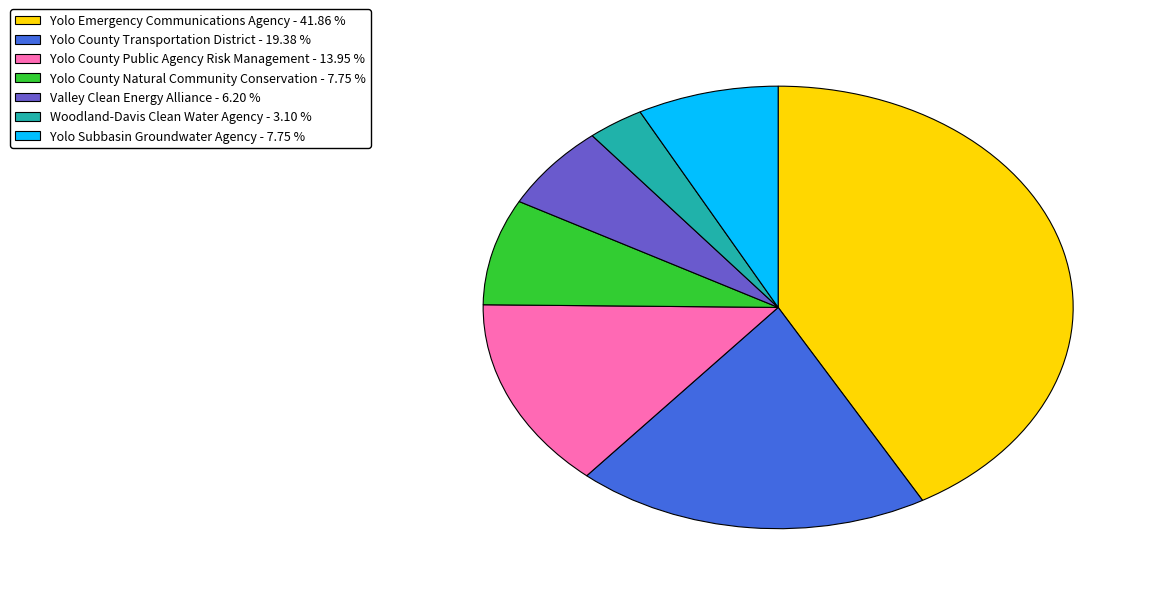

Is there any slice that represents more than half of the pie?

No